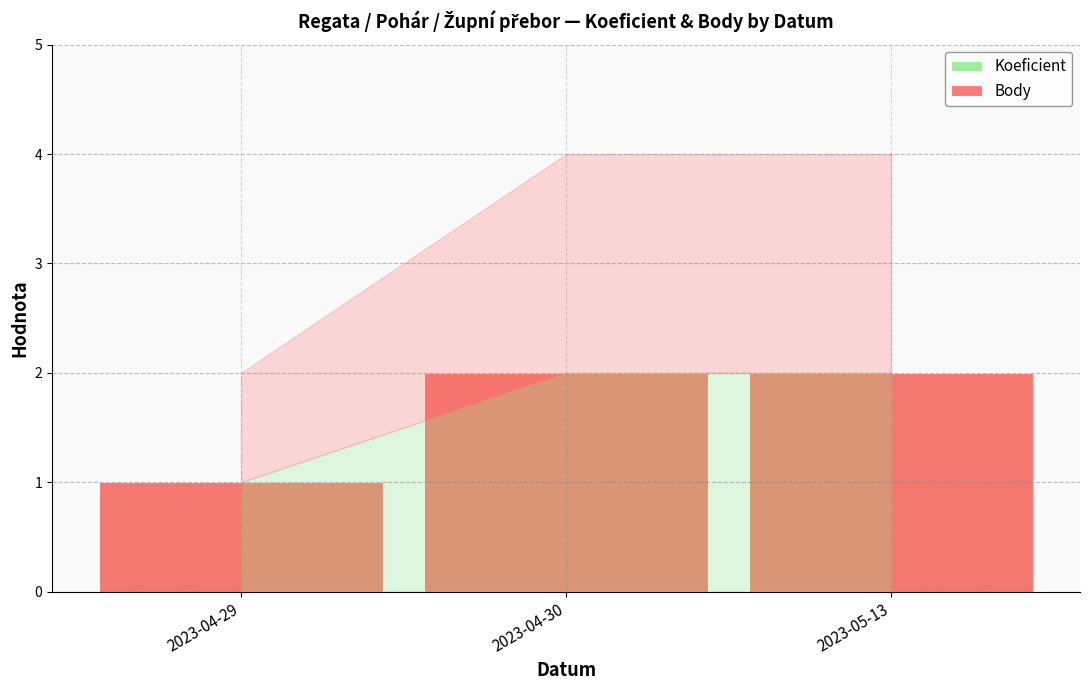

Are the bars grouped side by side (vs. stacked)?

Yes